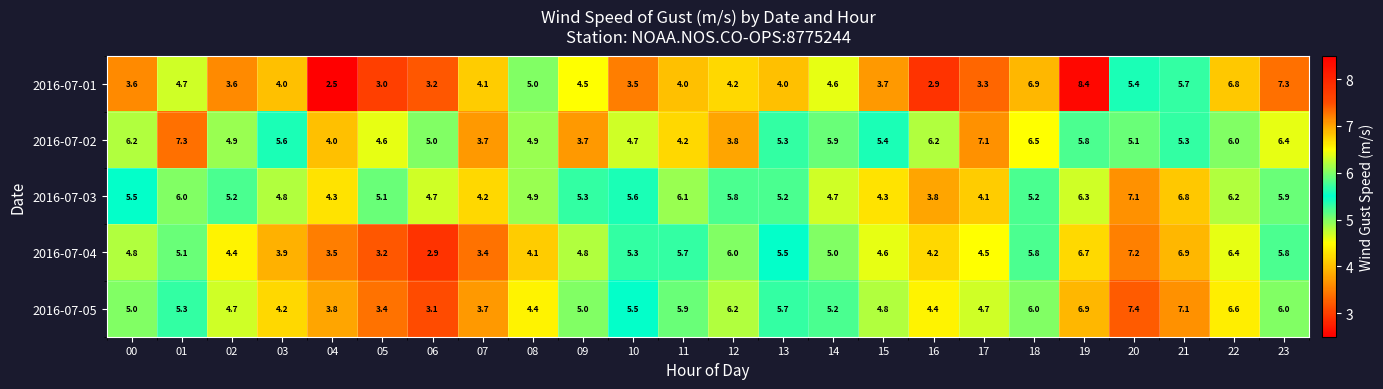

Which series has the largest range (max minus min)?

2016-07-01